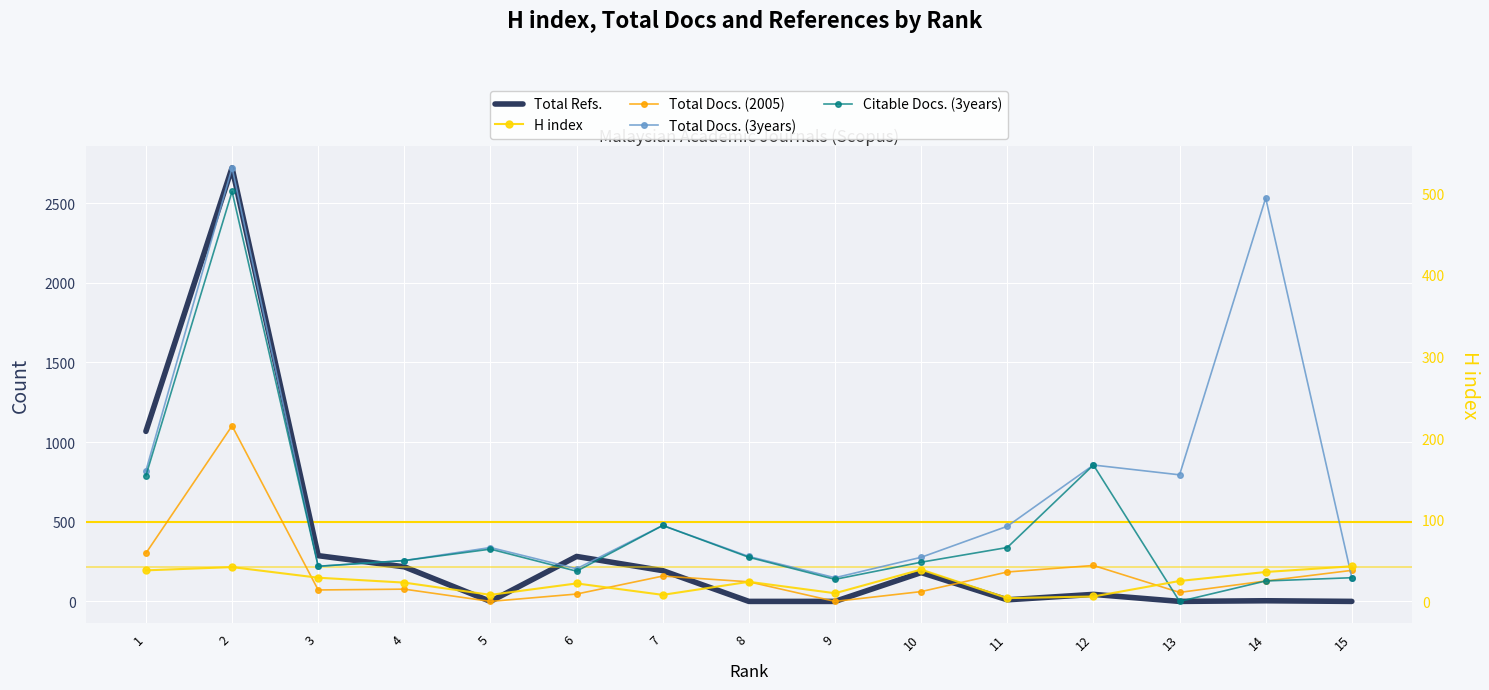

Reading right to left, list all the values displayed in this chart.

Total Refs.: 0	4	0	44	10	181	0	0	193	282	0	217	287	2721	1067
H index: 43	36	25	6	4	39	10	24	8	22	8	23	29	42	38
Total Docs. (2005): 38	25	11	44	36	12	0	24	31	9	0	15	14	215	59
Total Docs. (3years): 29	494	155	167	92	54	29	55	93	40	66	50	43	531	160
Citable Docs. (3years): 29	25	0	167	66	48	27	54	93	37	64	50	43	502	154